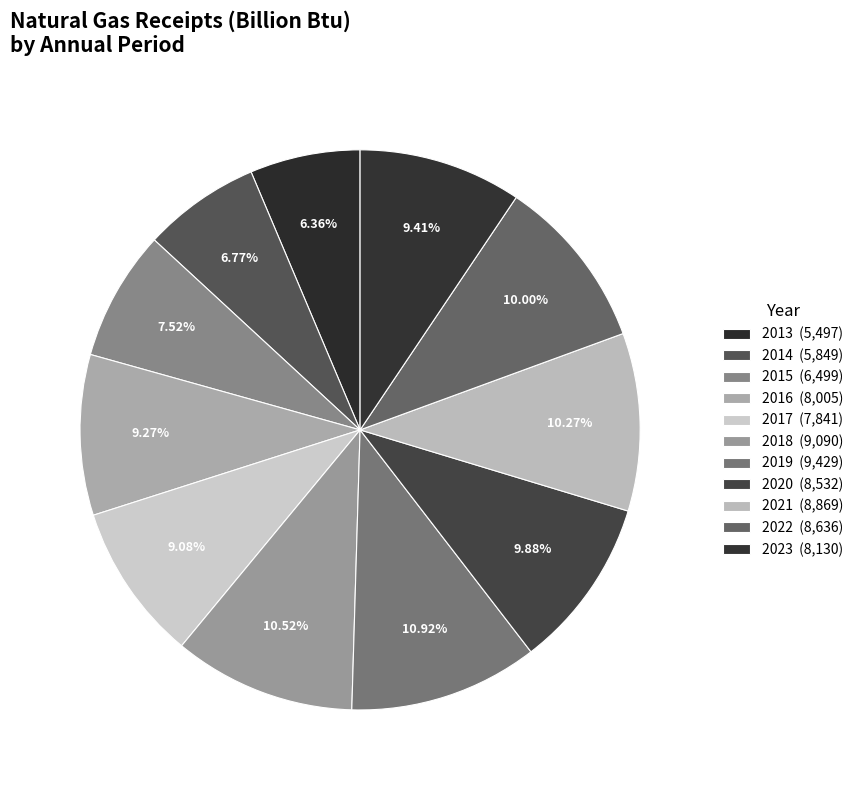

What percentage is the 2018 slice, to the nearest percent?

11%